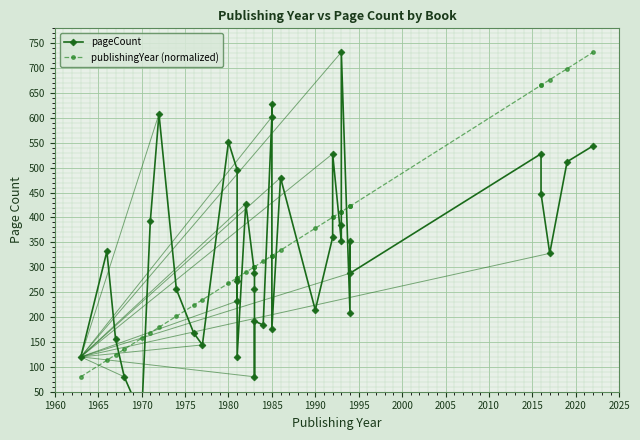

What is the difference between the highest and lowest values at 1960?

218.8